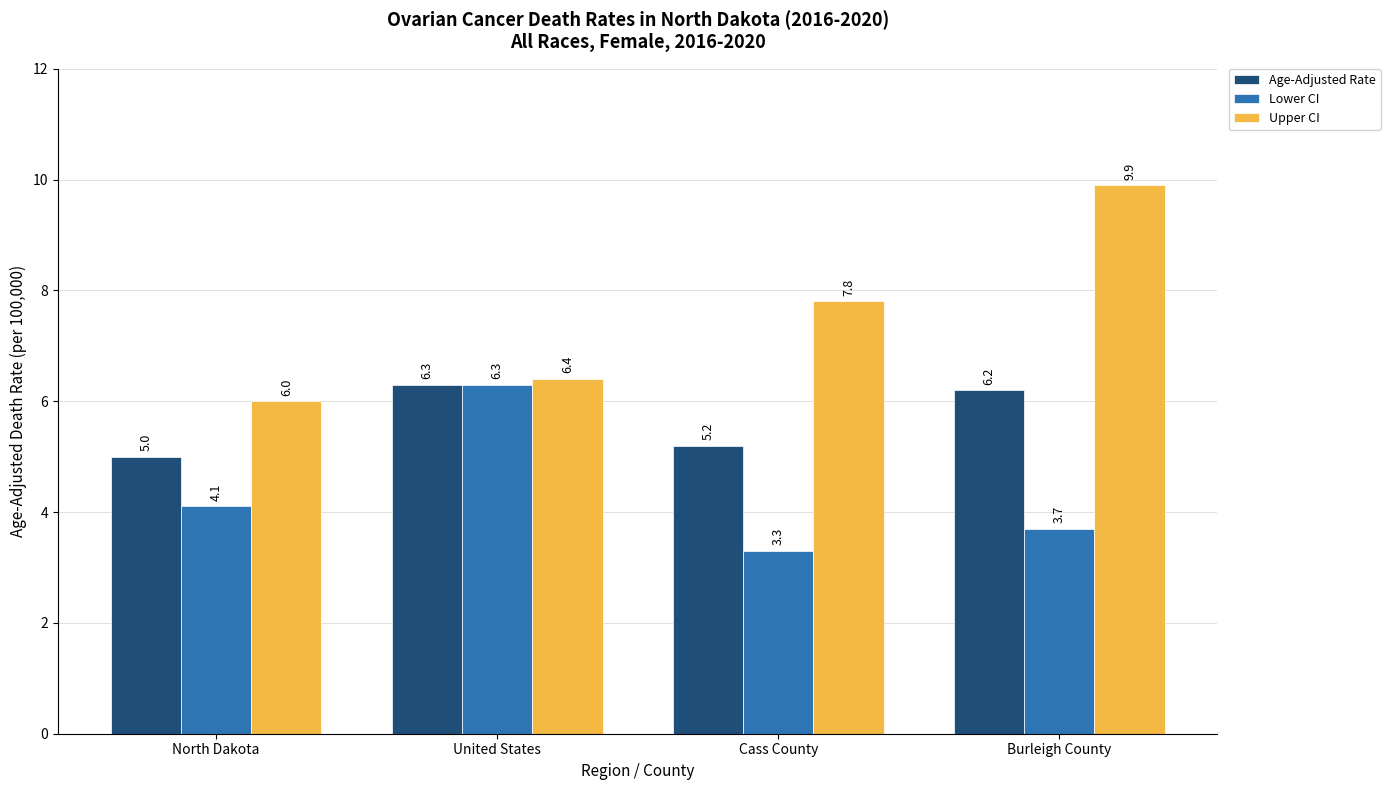

What is the total value across all series at North Dakota?

15.1